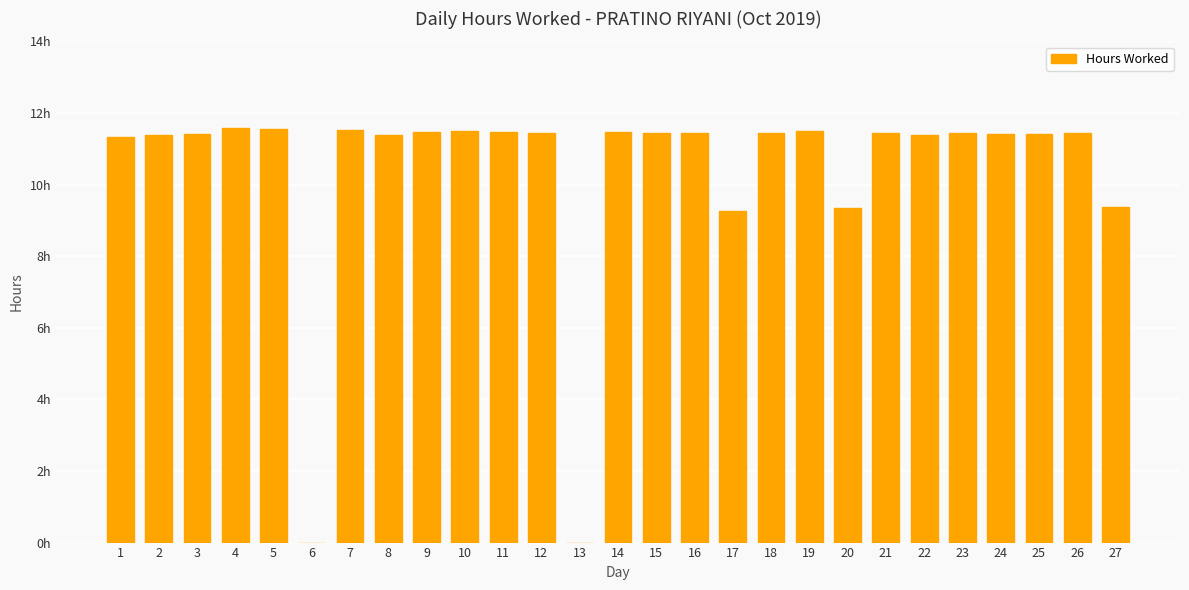

What is the value of the 21st bar from the left?

11.4